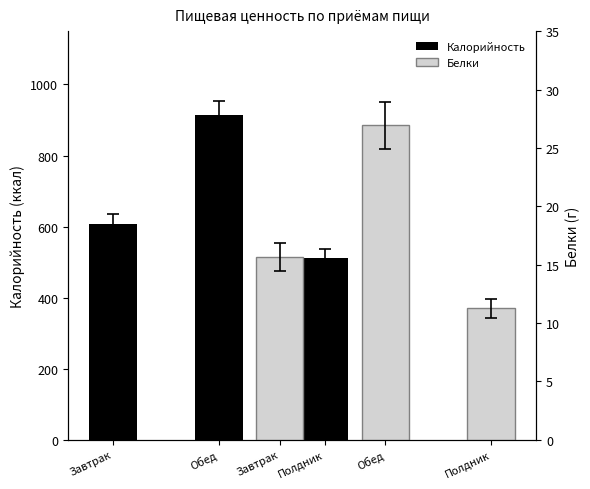

The value of Белки at Обед is 26.9. True or false?

True